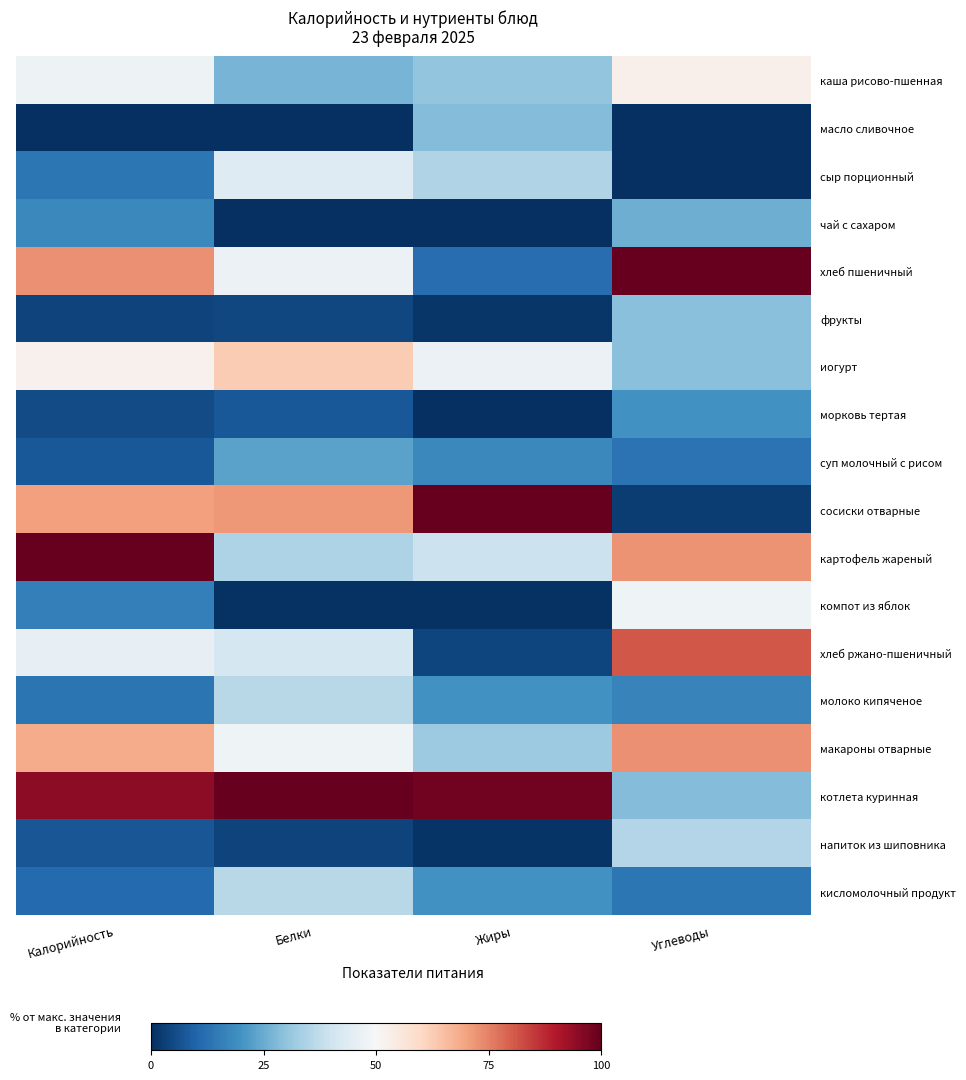

Which label corresponds to the smallest value in the chart?

Калорийность